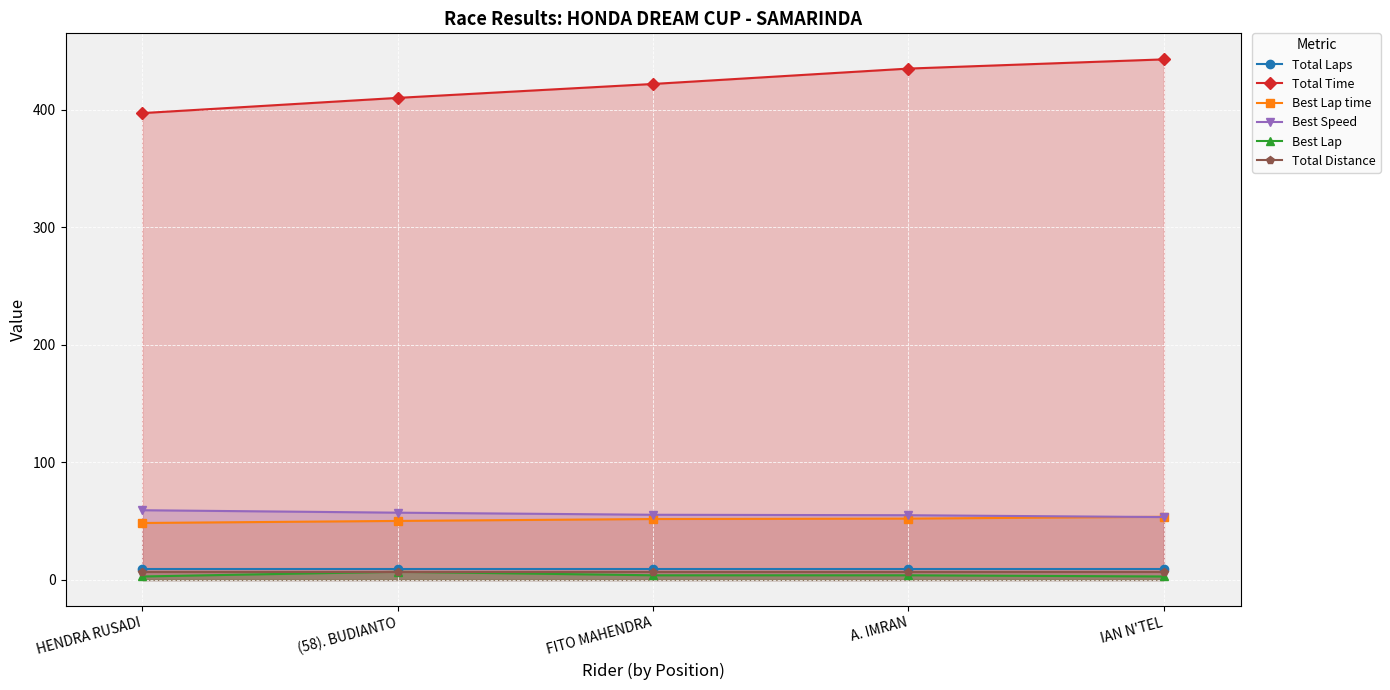

Is it true that Best Speed equals 57.3 at (58). BUDIANTO?

True